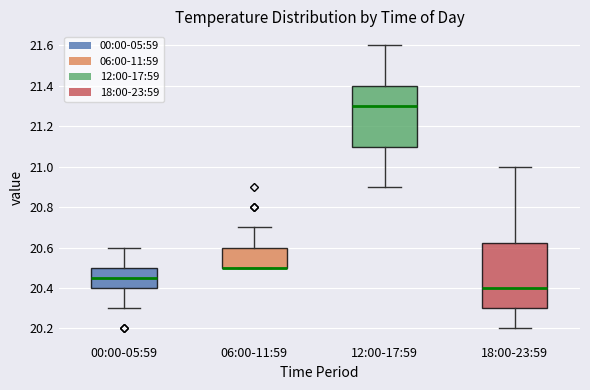

Where does the median line of the box for 18:00-23:59 sit on the y-axis? The values are not printed on the chart, so give them approximately, as read against the axis.

20.40